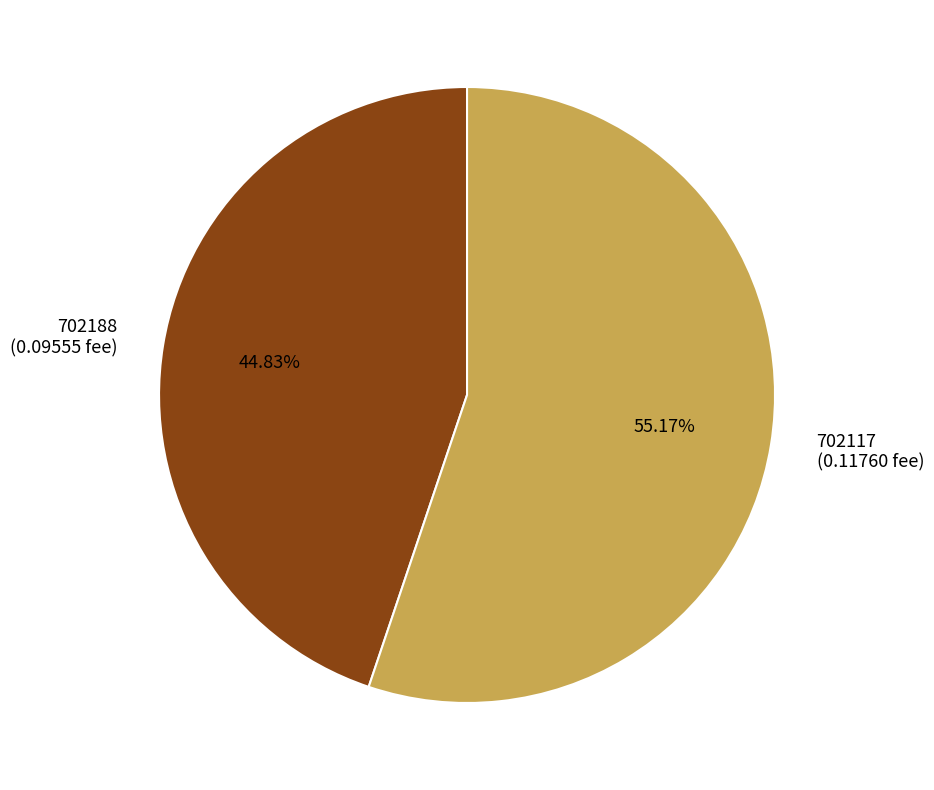

Which slice is the smallest?

702188